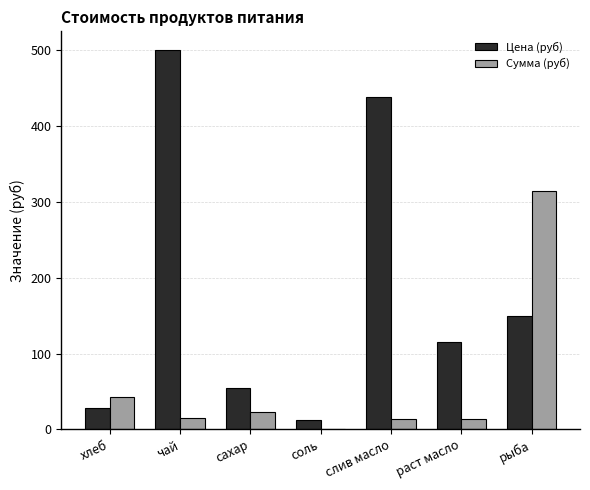

Between сахар and раст масло, which series saw the biggest shift?

Цена (руб)